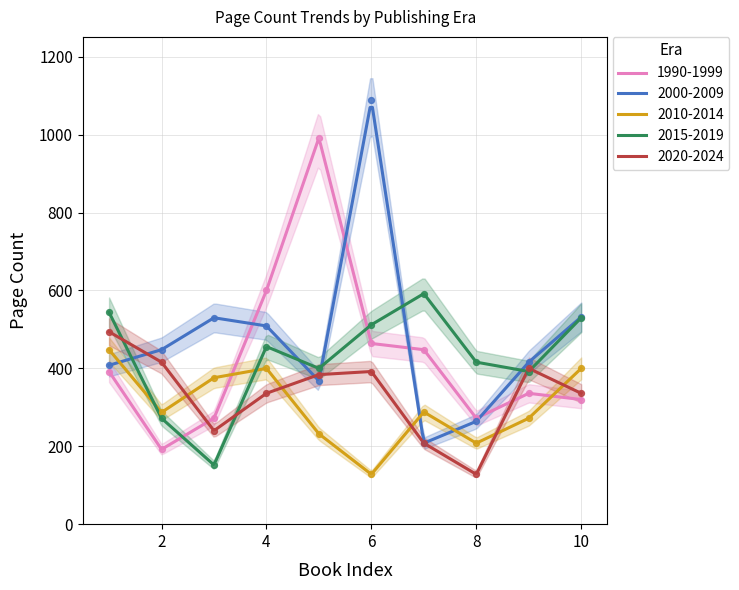

What is the total value across all series at 3?

1570